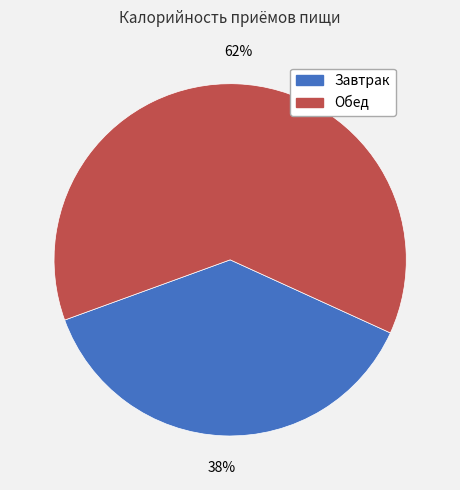

Which has a higher value, Обед or Завтрак?

Обед